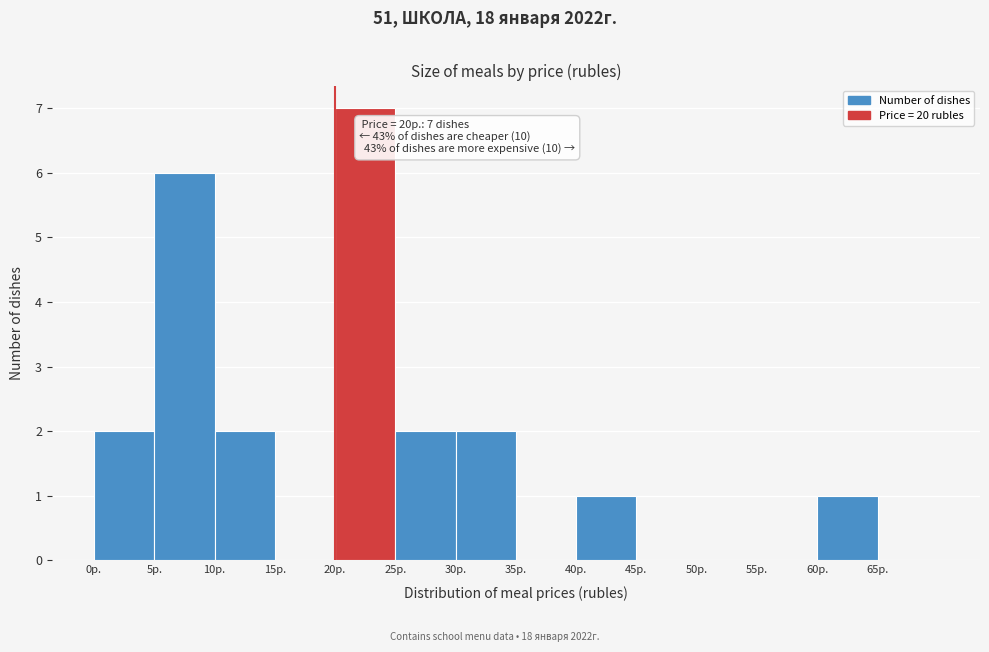

Over which range of the x-axis is the bar tallest?

20 to 25